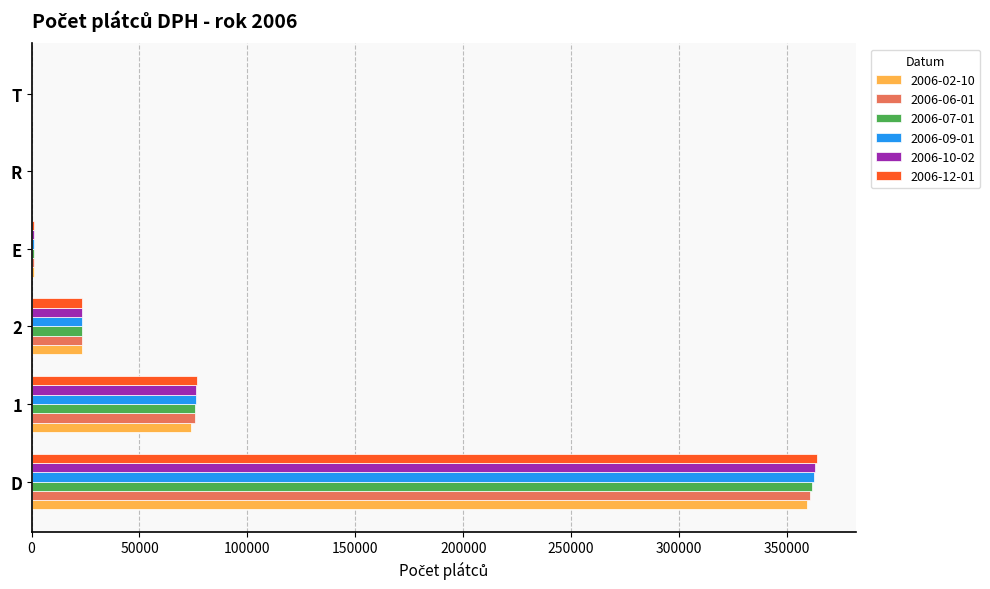

At which category is the sum across all series the highest?

D